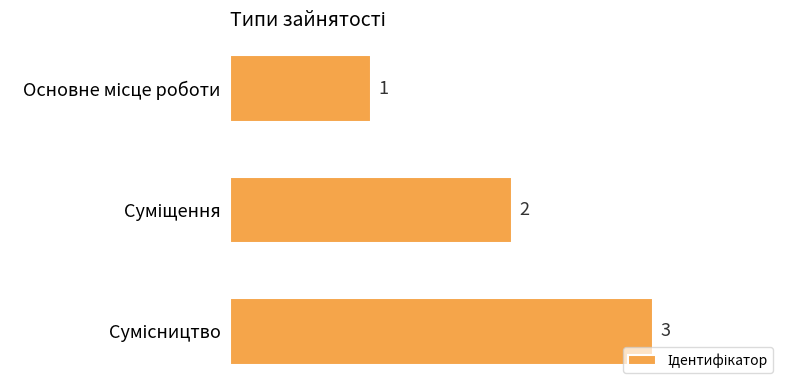

What is the sum of all values?

6